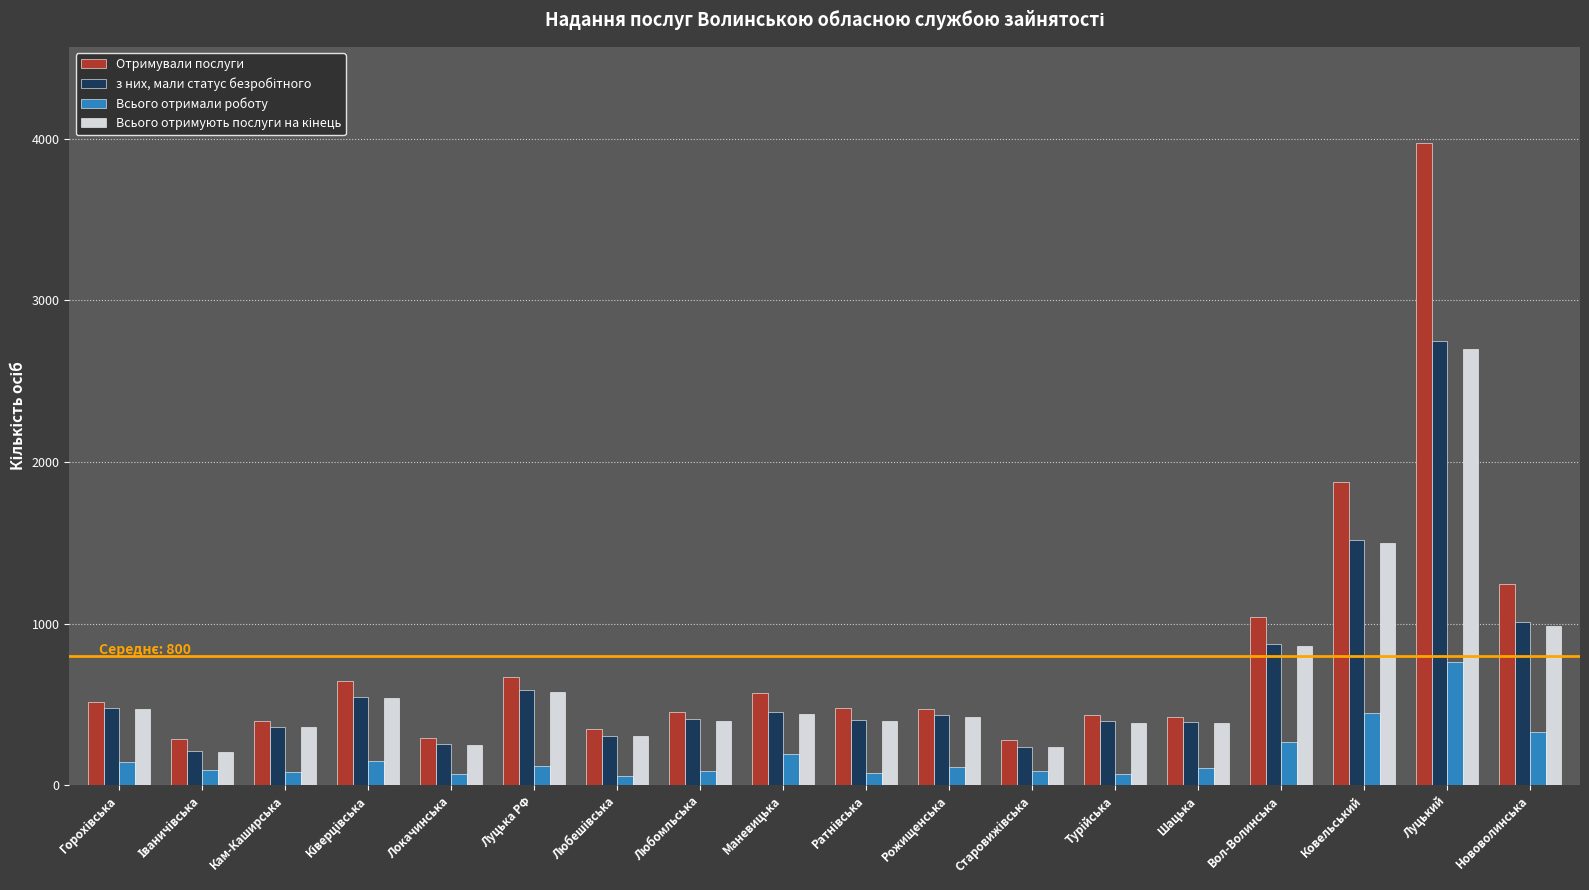

What is the difference between the second highest and minimum values in the Всього отримали роботу series?

389